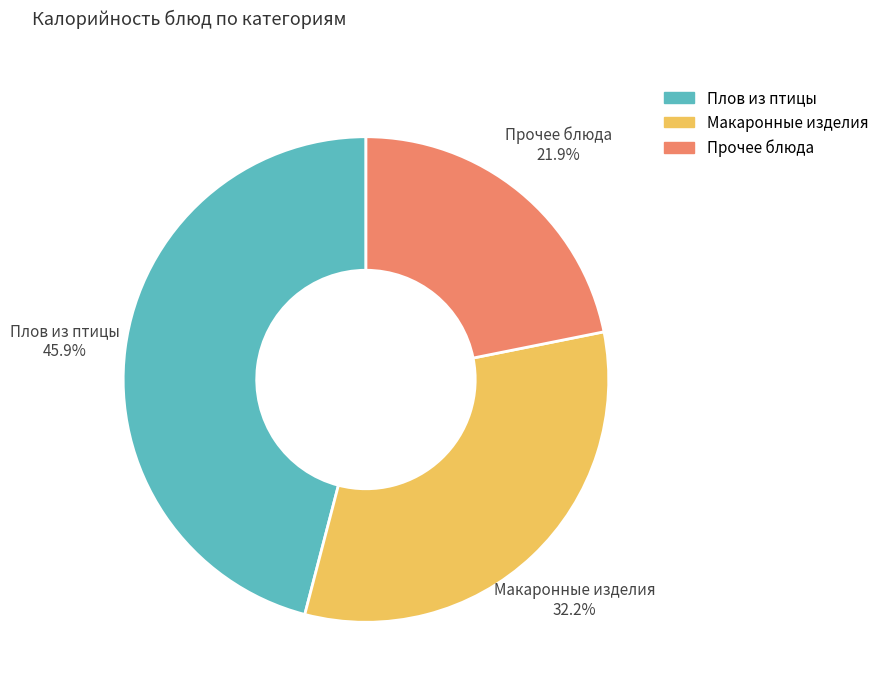

Which category has the biggest portion of the pie?

Плов из птицы